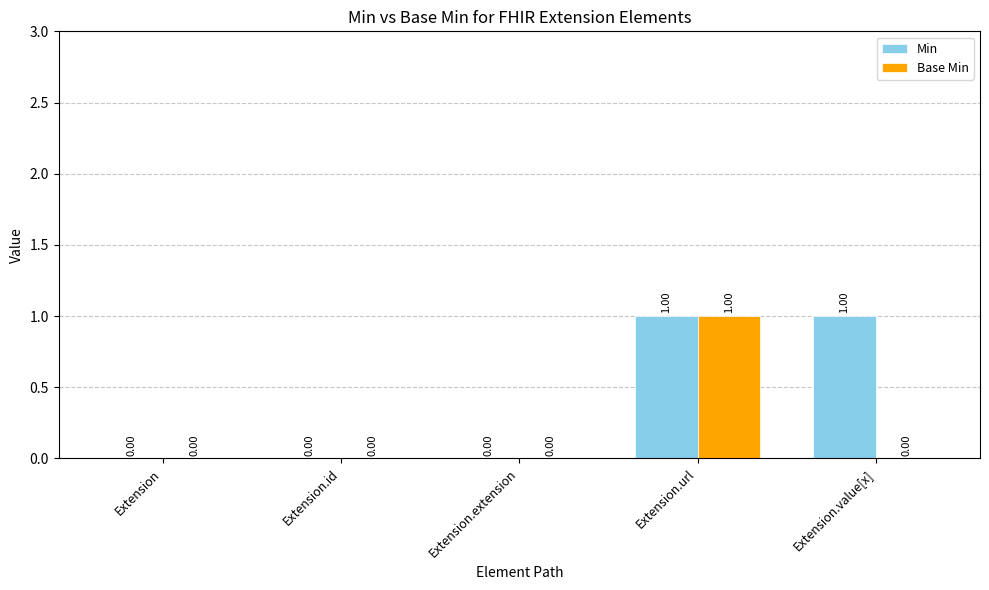

Which series has the largest total across all categories?

Min